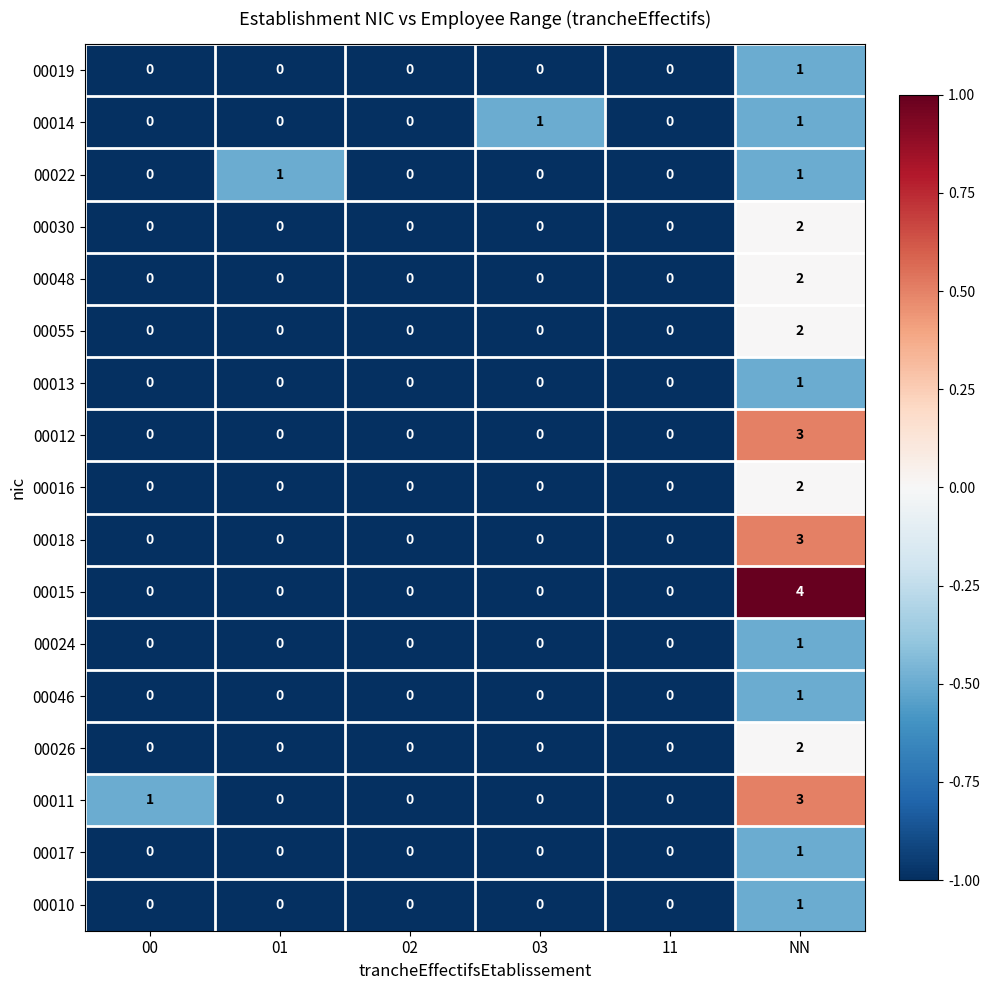

The 00055 series shows 0 at 02. True or false?

True